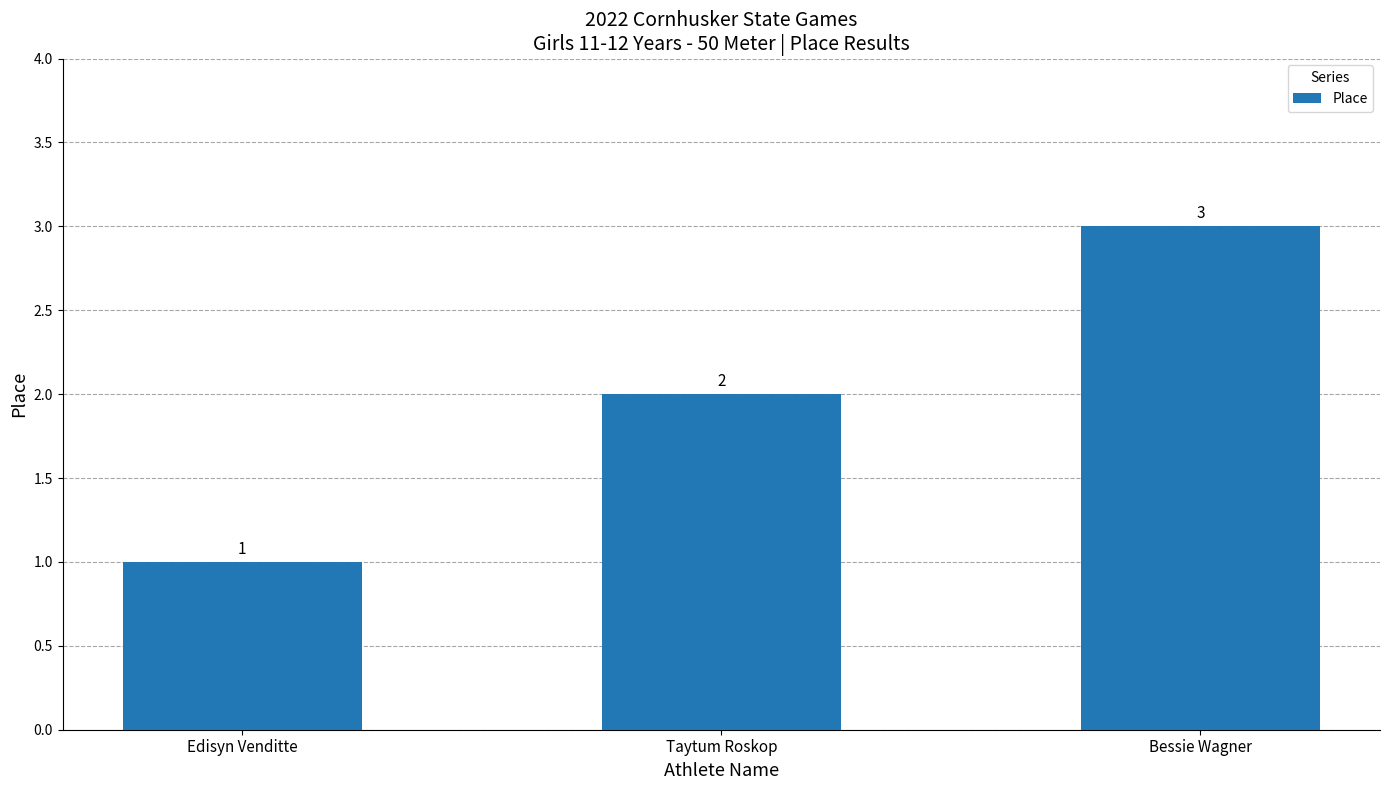

What is the value of the 2nd bar from the left?

2